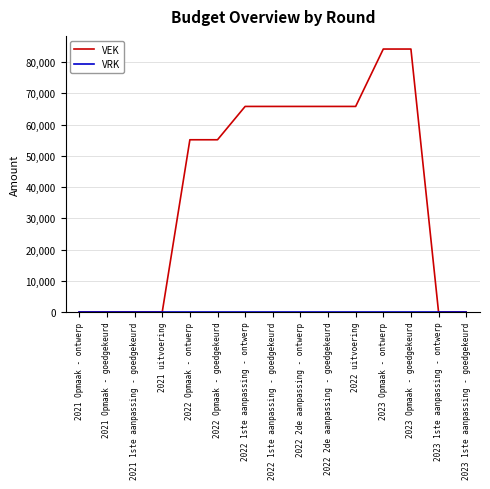

Is this an area chart (filled region under the line)?

No